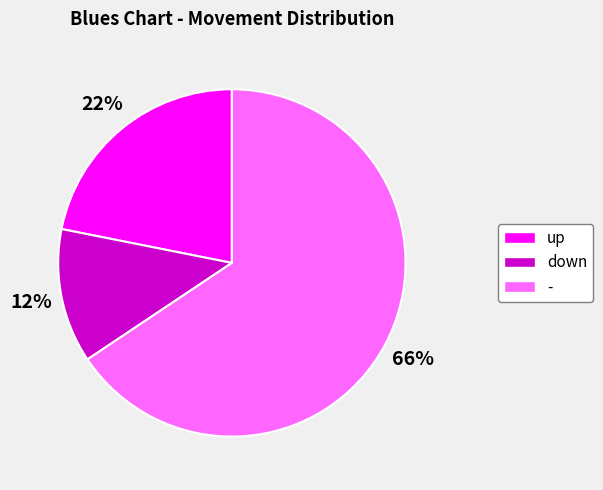

What is the ratio of the value at down to the value at -?

0.2